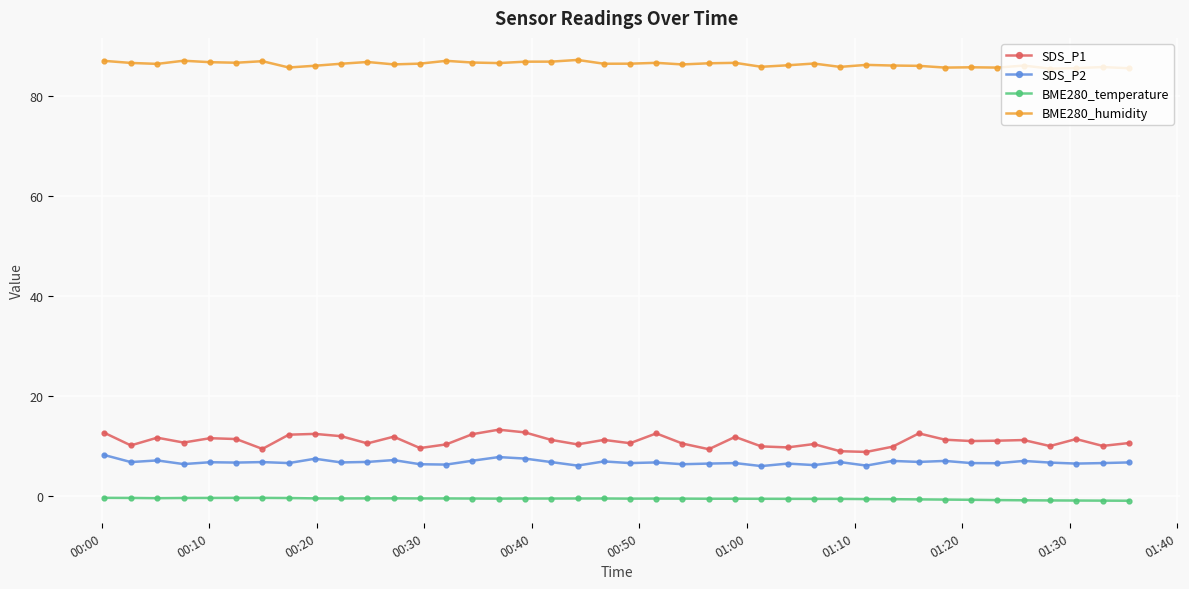

Which series has the widest spread of values?

SDS_P1